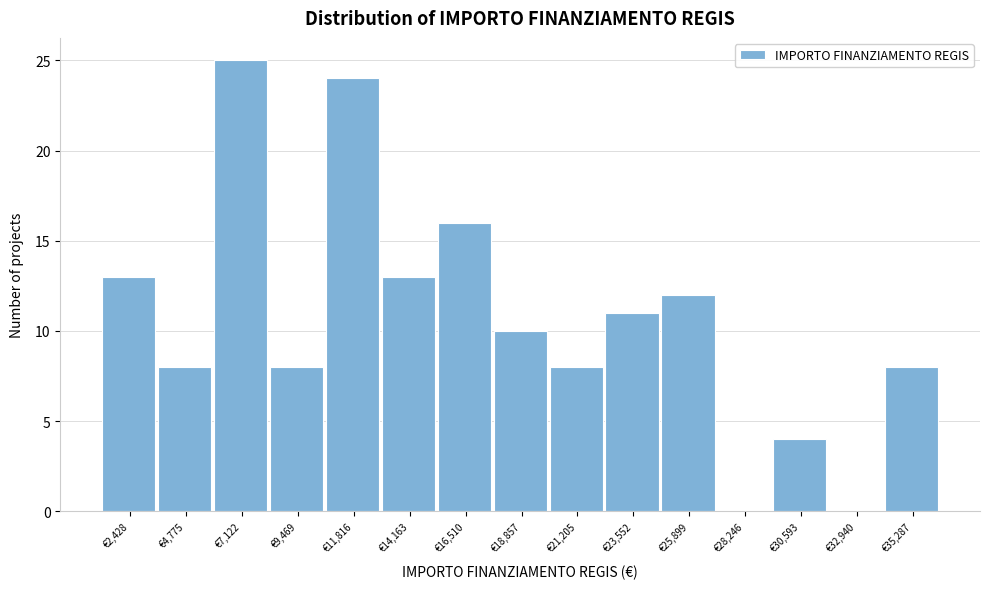

Reading left to right, extract all data points from this chart.

€2,428=13	€4,775=8	€7,122=25	€9,469=8	€11,816=24	€14,163=13	€16,510=16	€18,857=10	€21,205=8	€23,552=11	€25,899=12	€28,246=0	€30,593=4	€32,940=0	€35,287=8